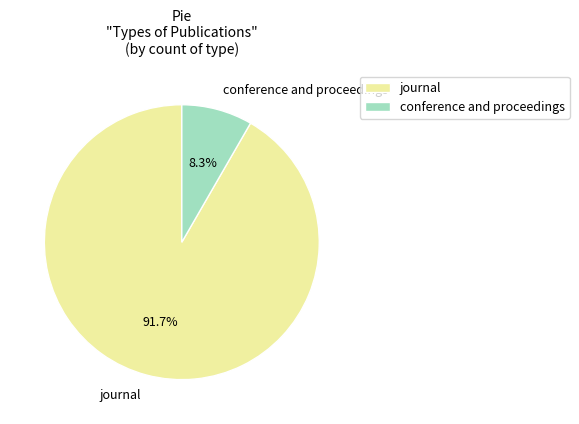

To the nearest percent, what is the combined percentage of journal and conference and proceedings?

100%